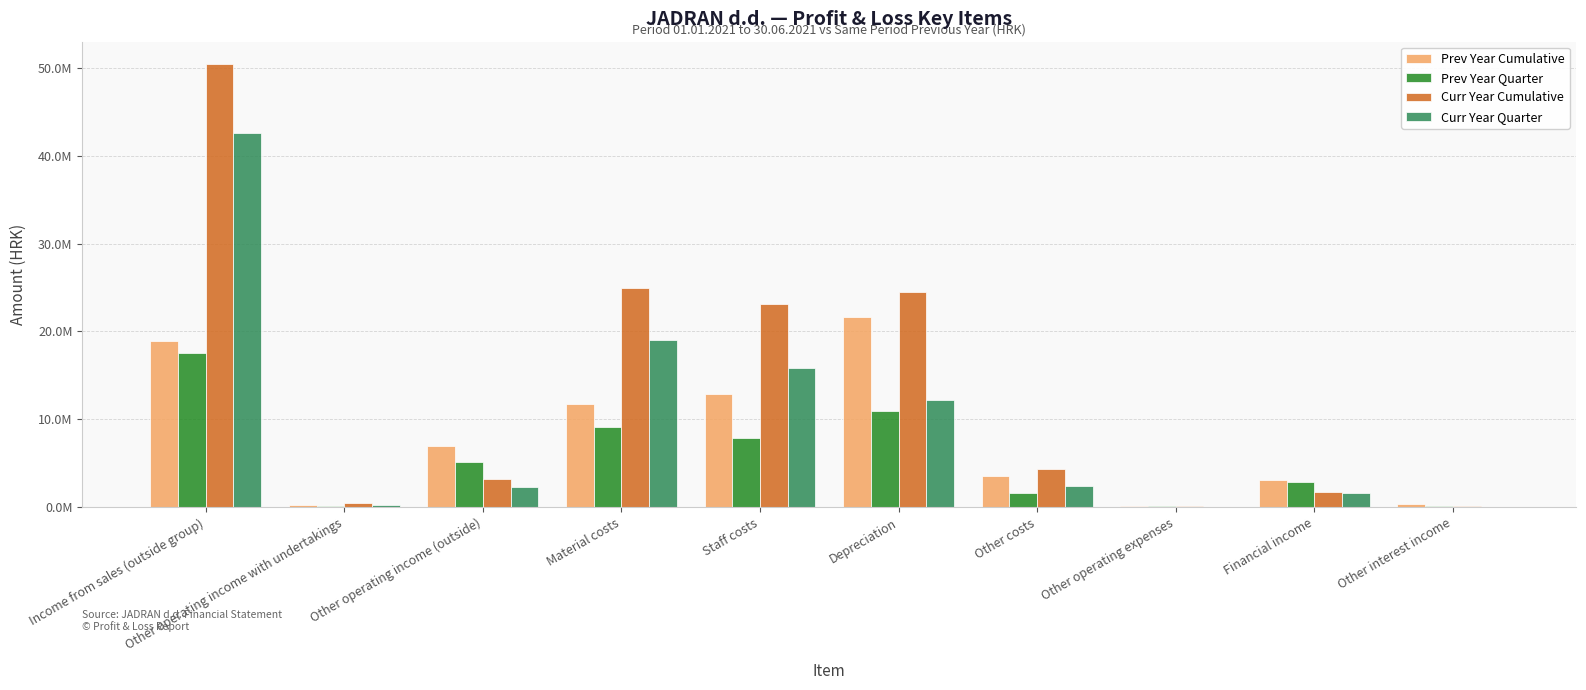

Are the bars grouped side by side (vs. stacked)?

Yes